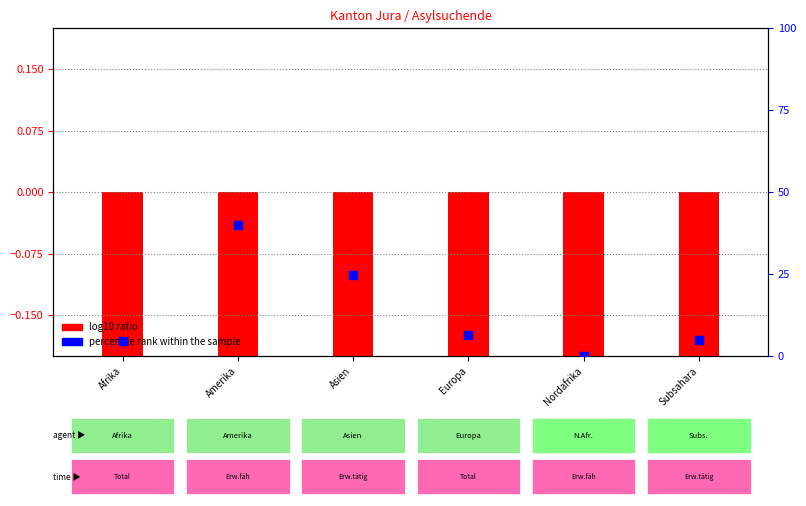

Which series contains the lowest Y value?

log10 ratio